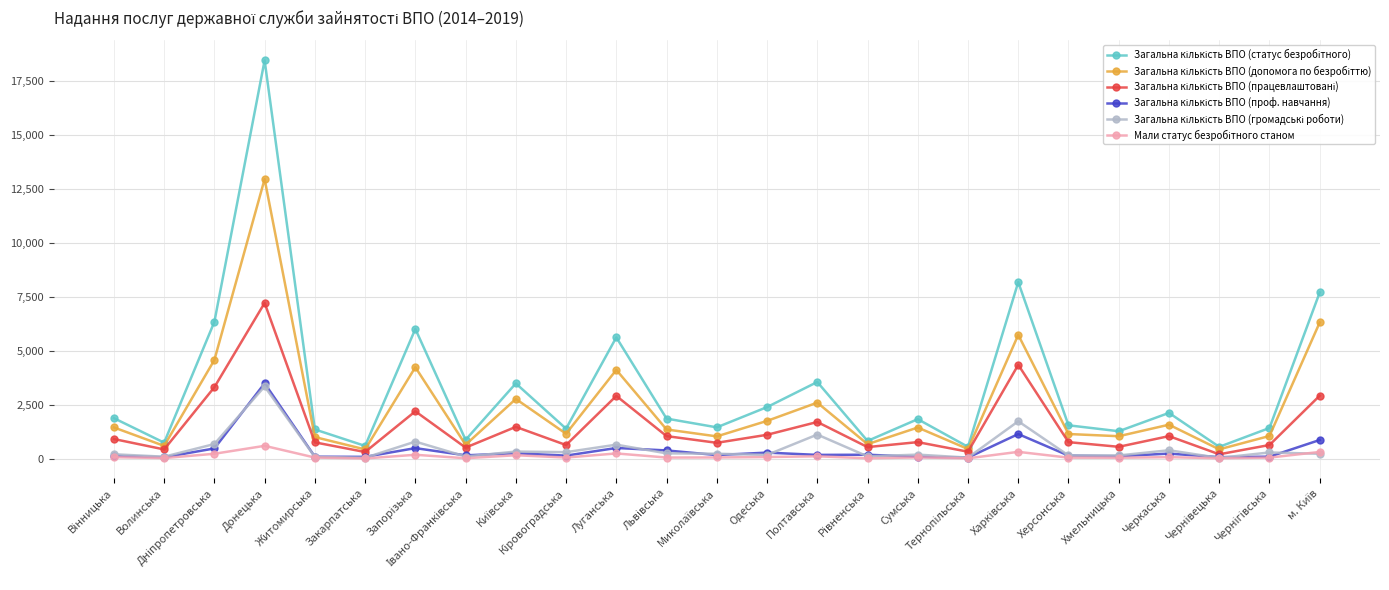

Reading left to right, extract all data points from this chart.

Загальна кількість ВПО (статус безробітного): Вінницька=1878	Волинська=743	Дніпропетровська=6344	Донецька=18468	Житомирська=1355	Закарпатська=591	Запорізька=6014	Івано-Франківська=873	Київська=3489	Кіровоградська=1390	Луганська=5624	Львівська=1858	Миколаївська=1452	Одеська=2391	Полтавська=3555	Рівненська=822	Сумська=1832	Тернопільська=547	Харківська=8185	Херсонська=1547	Хмельницька=1272	Черкаська=2122	Чернівецька=548	Чернігівська=1422	м. Київ=7706
Загальна кількість ВПО (допомога по безробіттю): Вінницька=1448	Волинська=592	Дніпропетровська=4575	Донецька=12962	Житомирська=1001	Закарпатська=428	Запорізька=4240	Івано-Франківська=645	Київська=2769	Кіровоградська=1155	Луганська=4116	Львівська=1354	Миколаївська=1033	Одеська=1751	Полтавська=2598	Рівненська=673	Сумська=1444	Тернопільська=446	Харківська=5740	Херсонська=1143	Хмельницька=1041	Черкаська=1575	Чернівецька=432	Чернігівська=1052	м. Київ=6314
Загальна кількість ВПО (працевлаштовані): Вінницька=911	Волинська=428	Дніпропетровська=3313	Донецька=7220	Житомирська=756	Закарпатська=308	Запорізька=2196	Івано-Франківська=513	Київська=1474	Кіровоградська=632	Луганська=2910	Львівська=1046	Миколаївська=735	Одеська=1107	Полтавська=1701	Рівненська=537	Сумська=767	Тернопільська=322	Харківська=4351	Херсонська=766	Хмельницька=550	Черкаська=1045	Чернівецька=203	Чернігівська=633	м. Київ=2920
Загальна кількість ВПО (проф. навчання): Вінницька=137	Волинська=65	Дніпропетровська=474	Донецька=3493	Житомирська=91	Закарпатська=83	Запорізька=489	Івано-Франківська=154	Київська=254	Кіровоградська=141	Луганська=496	Львівська=382	Миколаївська=167	Одеська=281	Полтавська=175	Рівненська=182	Сумська=87	Тернопільська=50	Харківська=1141	Херсонська=143	Хмельницька=115	Черкаська=235	Чернівецька=70	Чернігівська=92	м. Київ=866
Загальна кількість ВПО (громадські роботи): Вінницька=204	Волинська=91	Дніпропетровська=678	Донецька=3348	Житомирська=81	Закарпатська=42	Запорізька=791	Івано-Франківська=100	Київська=329	Кіровоградська=302	Луганська=649	Львівська=246	Миколаївська=229	Одеська=173	Полтавська=1117	Рівненська=106	Сумська=187	Тернопільська=49	Харківська=1734	Херсонська=148	Хмельницька=149	Черкаська=390	Чернівецька=35	Чернігівська=288	м. Київ=227
Мали статус безробітного станом: Вінницька=68	Волинська=27	Дніпропетровська=227	Донецька=595	Житомирська=51	Закарпатська=10	Запорізька=180	Івано-Франківська=20	Київська=159	Кіровоградська=52	Луганська=242	Львівська=52	Миколаївська=56	Одеська=76	Полтавська=110	Рівненська=18	Сумська=58	Тернопільська=16	Харківська=316	Херсонська=47	Хмельницька=43	Черкаська=71	Чернівецька=18	Чернігівська=49	м. Київ=312